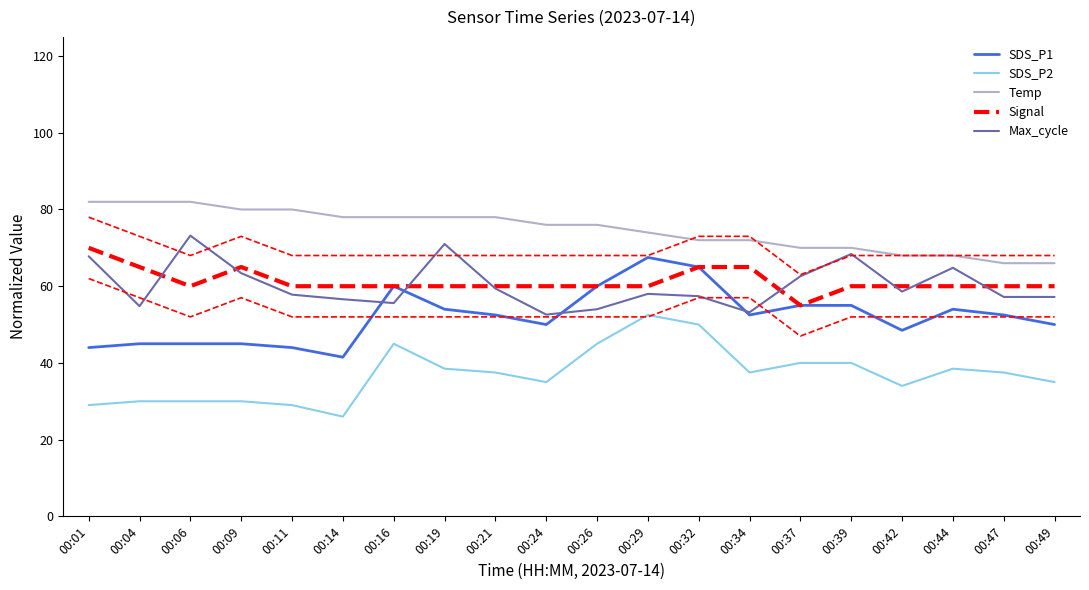

List the labels in order of SDS_P2 value, largest first.

00:29, 00:32, 00:16, 00:26, 00:37, 00:39, 00:19, 00:44, 00:21, 00:34, 00:47, 00:24, 00:49, 00:42, 00:04, 00:06, 00:09, 00:01, 00:11, 00:14